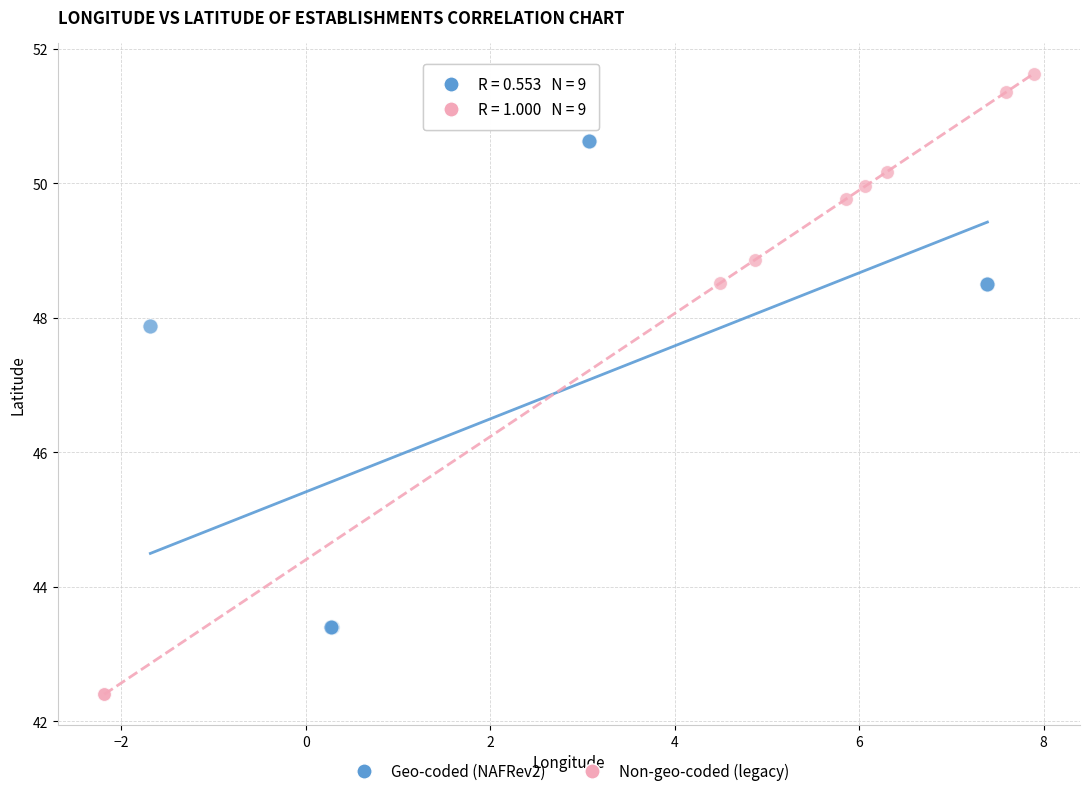

Which series has the widest spread of Y values?

Non-geo-coded (legacy)